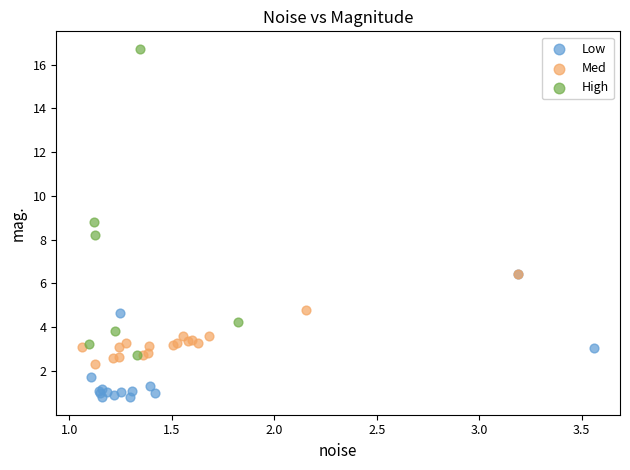

Which series contains the lowest Y value?

Low